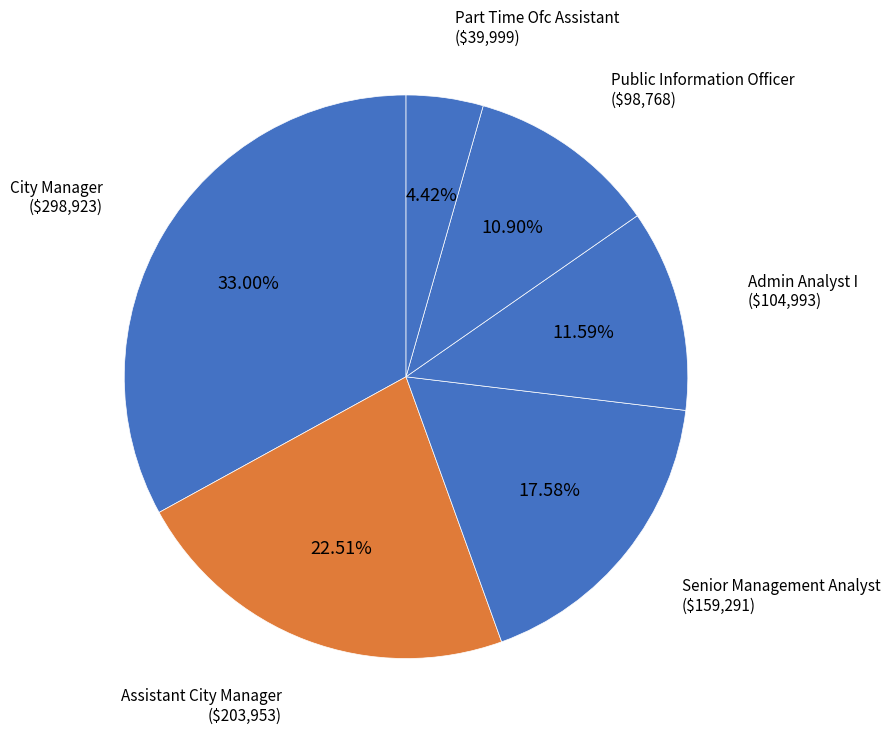

Combined, do Assistant City Manager and Part Time Ofc Assistant account for over 50%?

No